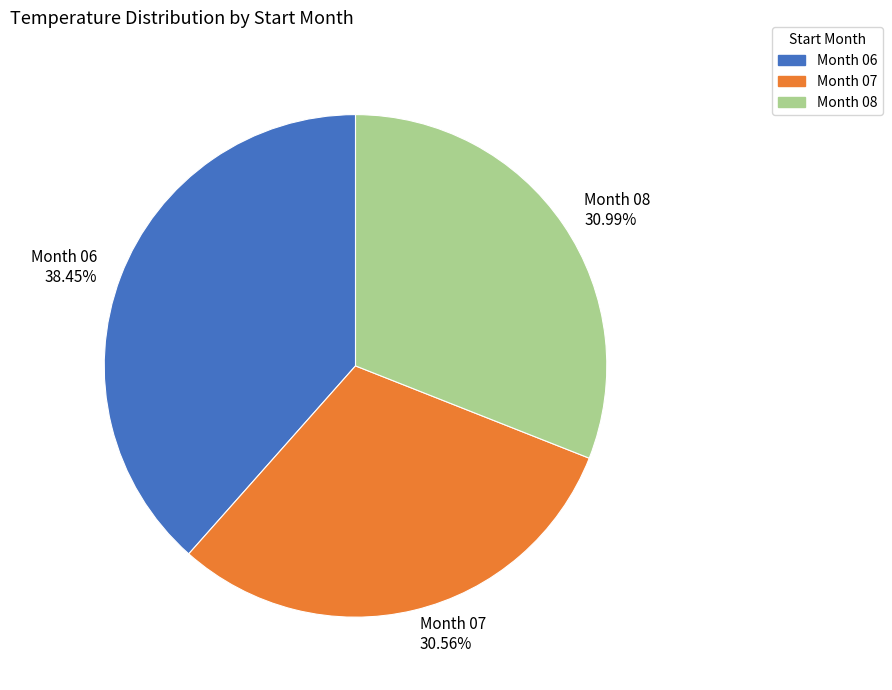

Does Month 07 account for over 50% of the chart?

No